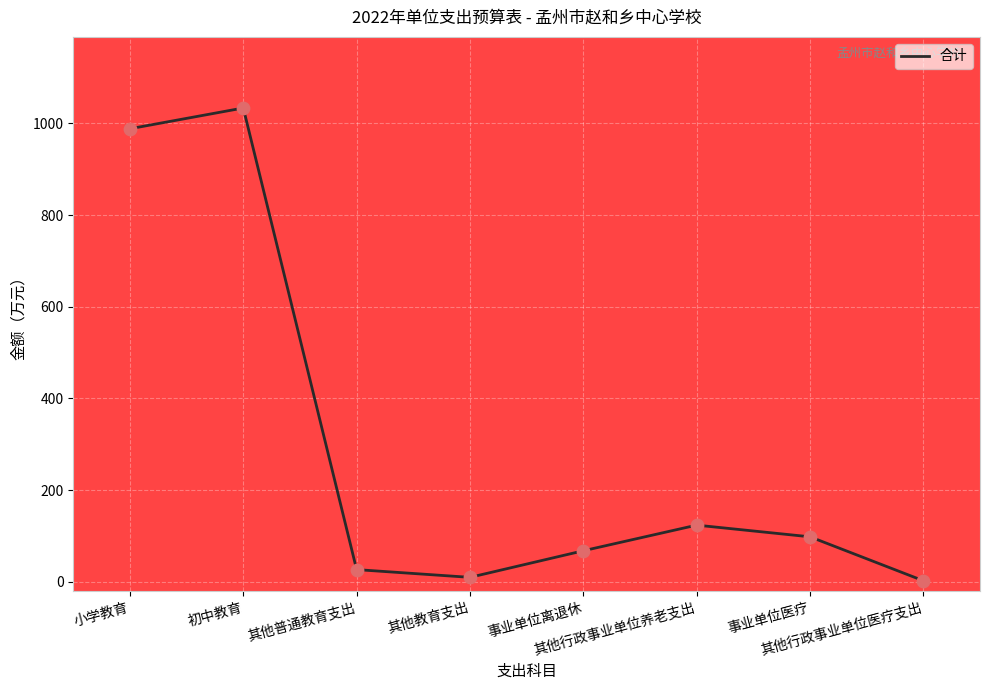

What is the change in value from 事业单位离退休 to 其他行政事业单位养老支出?

+55.9